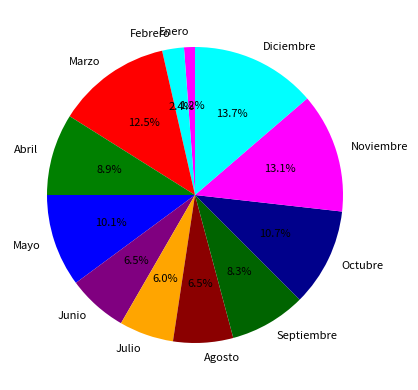

Which has a higher value, Febrero or Septiembre?

Septiembre